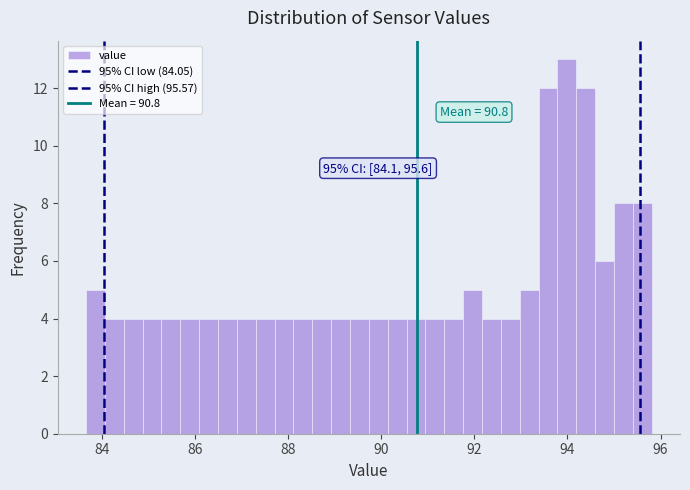

Read against the x-axis, roughly where is the centre of the tallest bar?

94.0